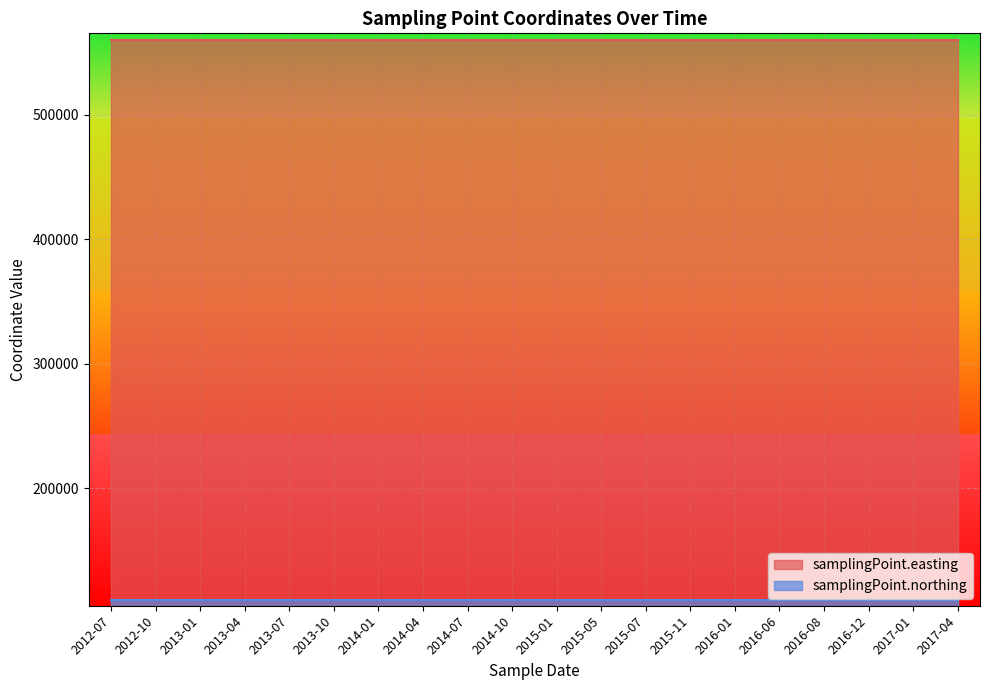

Reading right to left, list all the values displayed in this chart.

samplingPoint.easting: 560275	560275	560275	560275	560275	560275	560275	560275	560275	560275	560275	560275	560275	560275	560275	560275	560275	560275	560275	560275
samplingPoint.northing: 110576	110576	110576	110576	110576	110576	110576	110576	110576	110576	110576	110576	110576	110576	110576	110576	110576	110576	110576	110576